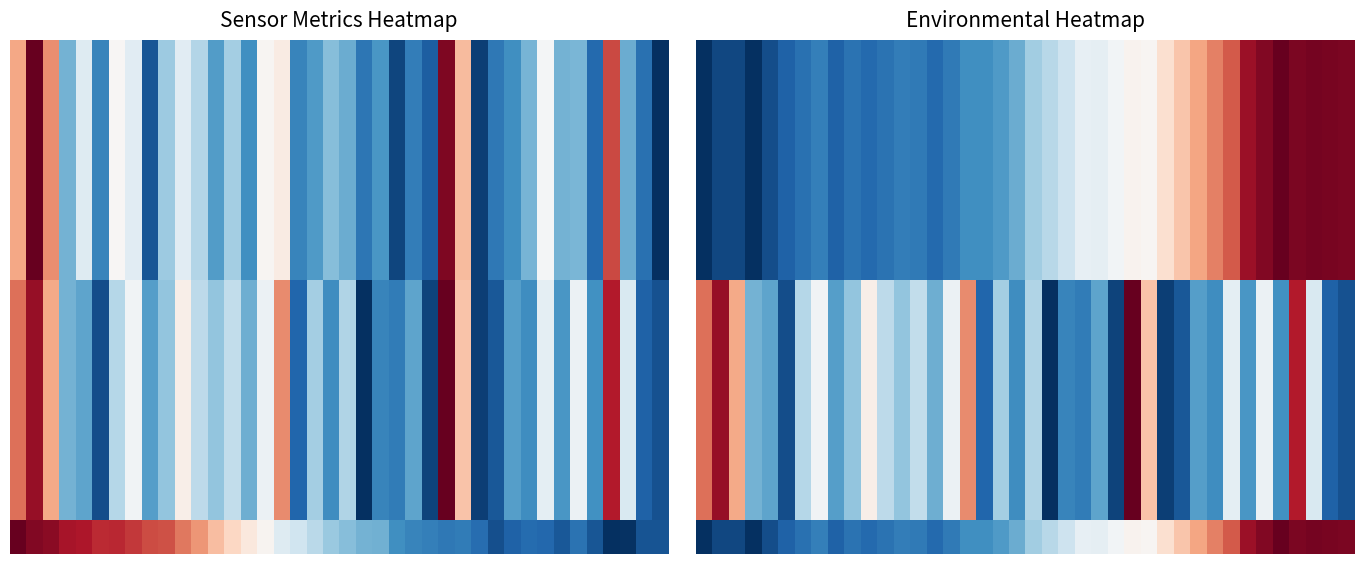

What is the spread (max minus min) of values at 2?

0.6